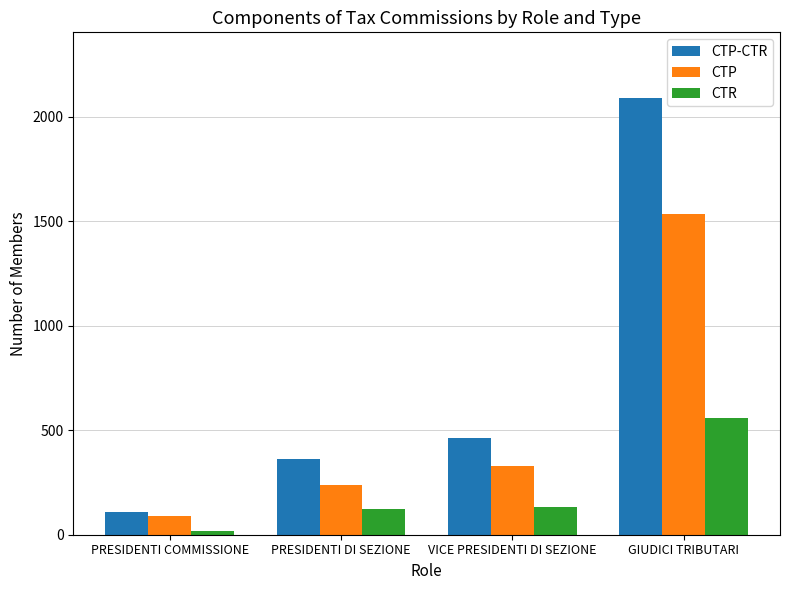

Rank the series by their average value, from lowest to highest.

CTR, CTP, CTP-CTR